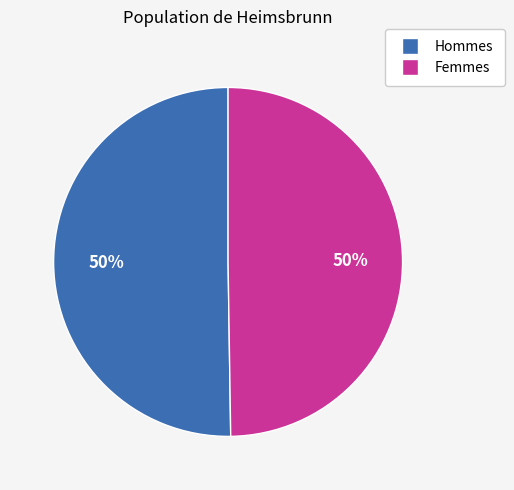

To the nearest percent, what is the average slice percentage?

50%